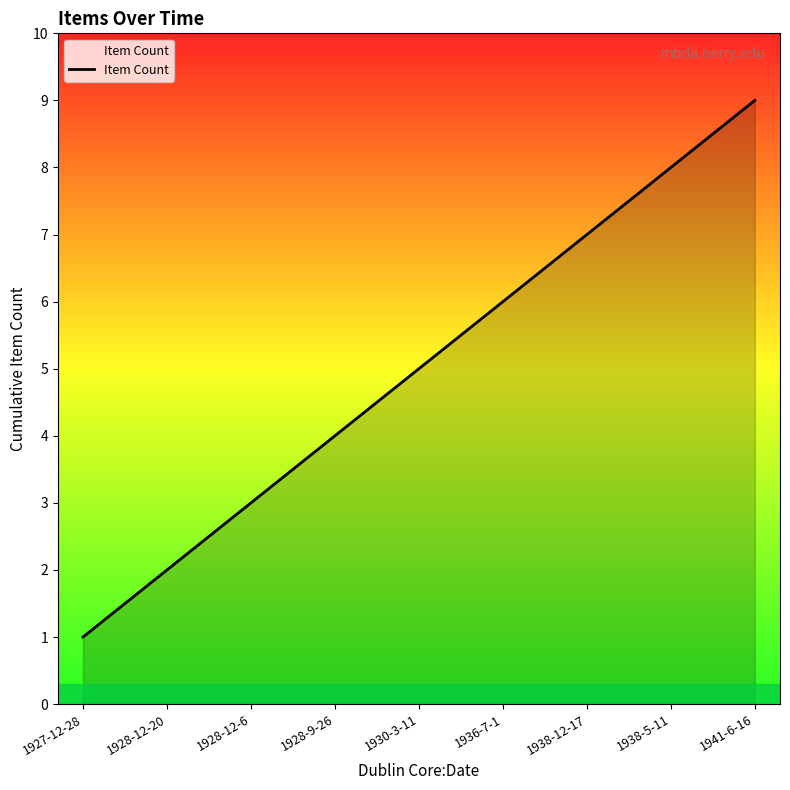

Rank the categories by value from lowest to highest.

1927-12-28, 1928-12-20, 1928-12-6, 1928-9-26, 1930-3-11, 1936-7-1, 1938-12-17, 1938-5-11, 1941-6-16